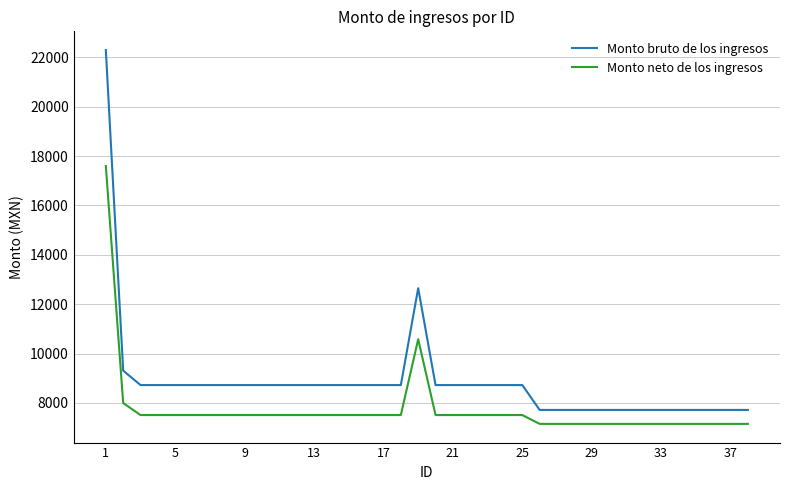

Which series has the largest range (max minus min)?

Monto bruto de los ingresos